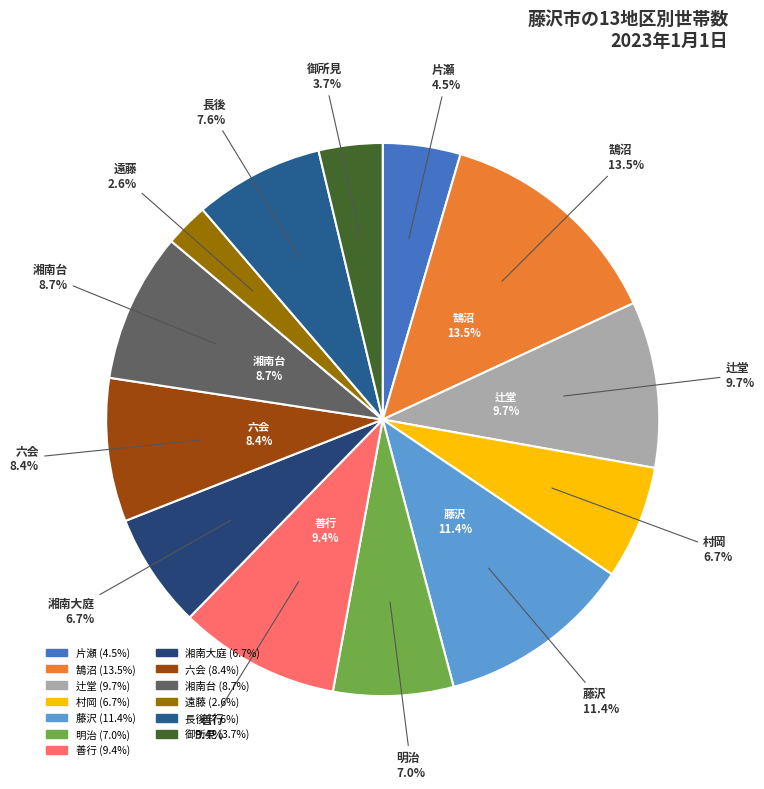

Which slice is the largest?

鵠沼